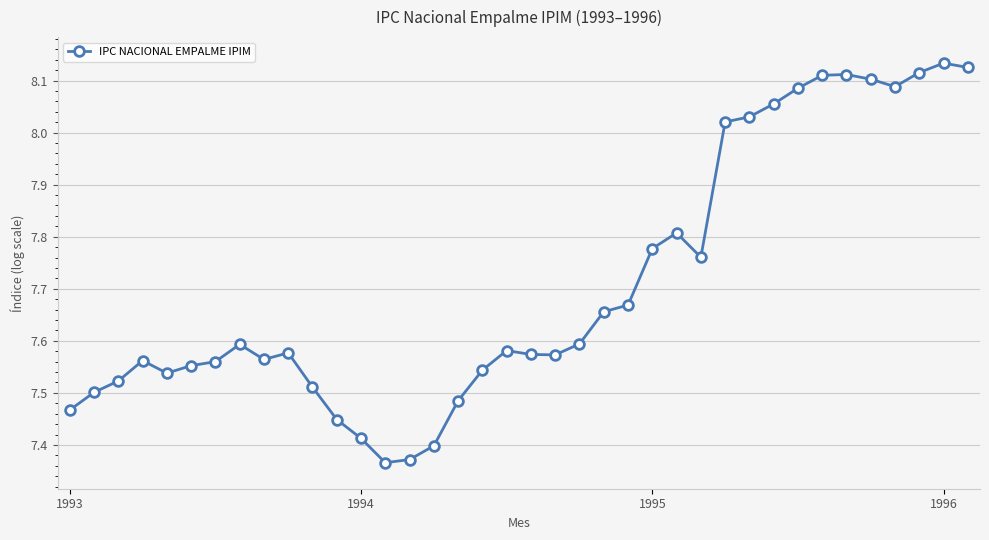

What is the sum of all values?

292.9